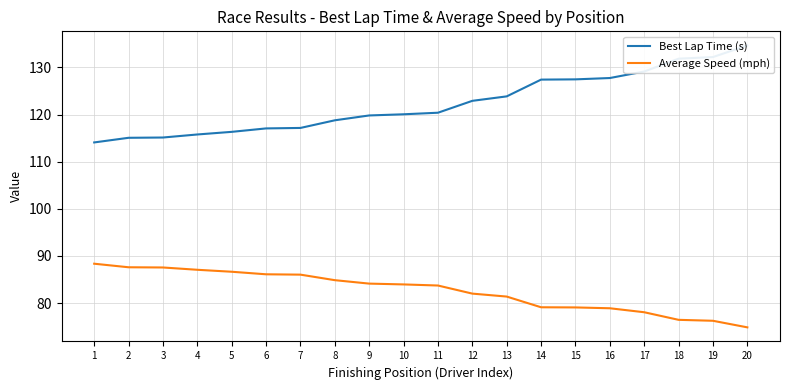

Is it true that Best Lap Time (s) equals 127.5 at 15?

True